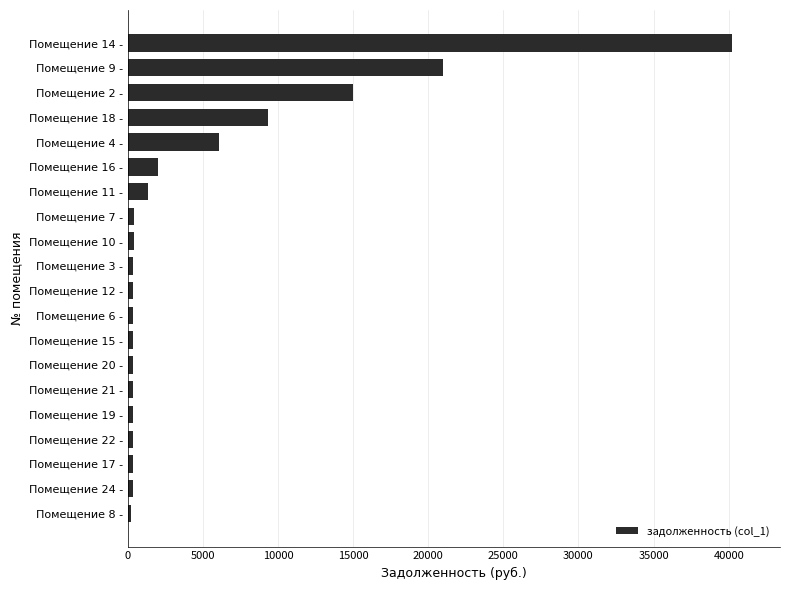

The value at Помещение 2 - is 15021.7. True or false?

True